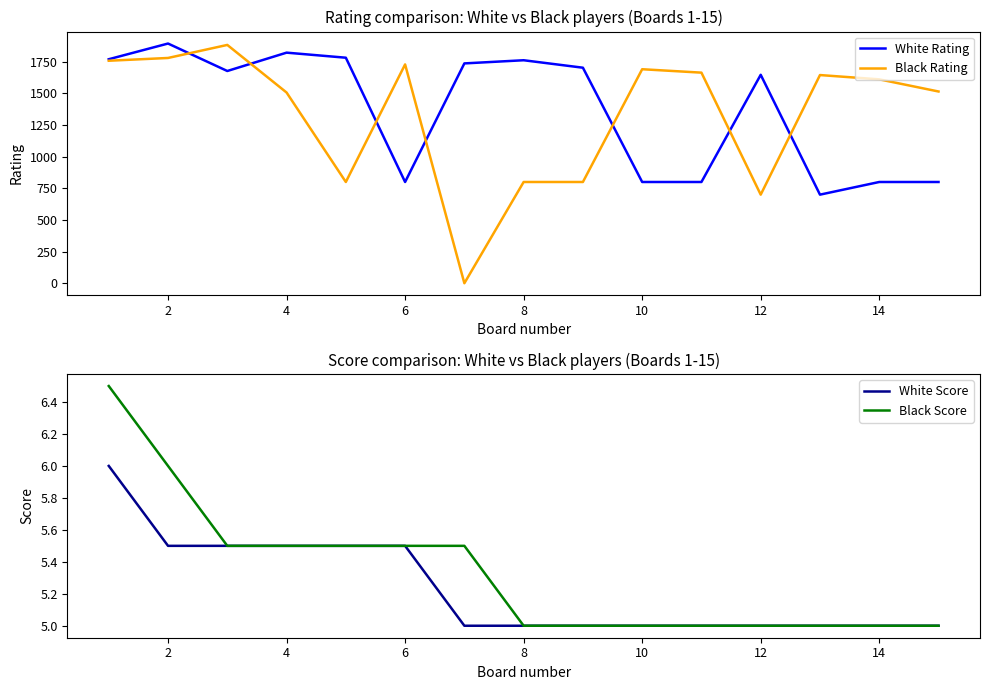

What is the highest value of the White Rating series?

1894